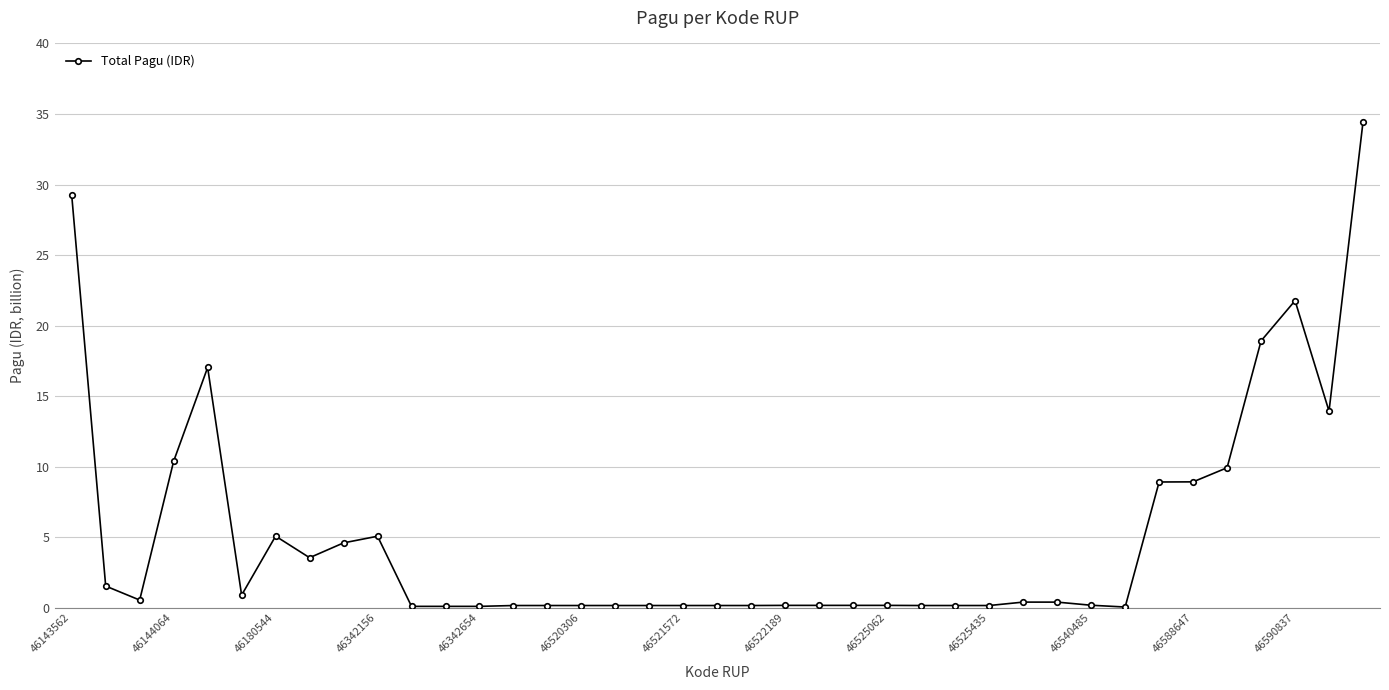

True or false: the data has more than 1 interior local peaks.

True